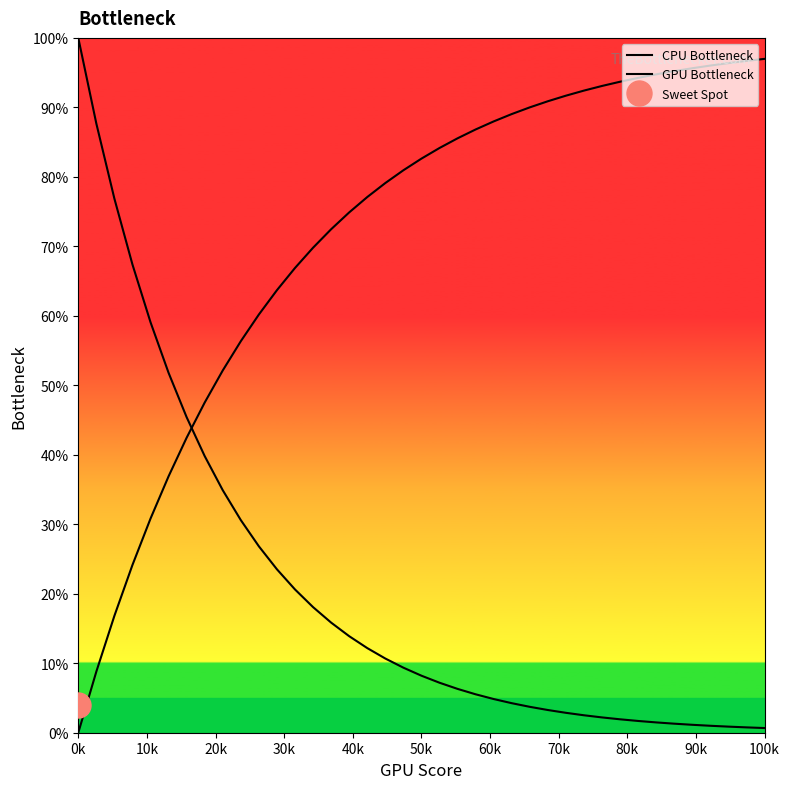

Reading right to left, list all the values displayed in this chart.

CPU Bottleneck: 0.7	0.8	0.9	1.0	1.1	1.3	1.5	1.7	1.9	2.2	2.5	2.9	3.3	3.7	4.3	4.8	5.5	6.3	7.2	8.2	9.4	10.7	12.2	13.9	15.8	18.1	20.6	23.5	26.8	30.6	34.9	39.8	45.4	51.8	59.1	67.4	76.9	87.7	100.0
GPU Bottleneck: 97.0	96.7	96.4	96.0	95.6	95.2	94.8	94.2	93.7	93.1	92.4	91.7	90.9	90.0	89.0	88.0	86.8	85.5	84.2	82.6	80.9	79.1	77.1	74.9	72.5	69.8	66.9	63.7	60.2	56.3	52.1	47.5	42.5	36.9	30.8	24.1	16.8	8.8	0.0